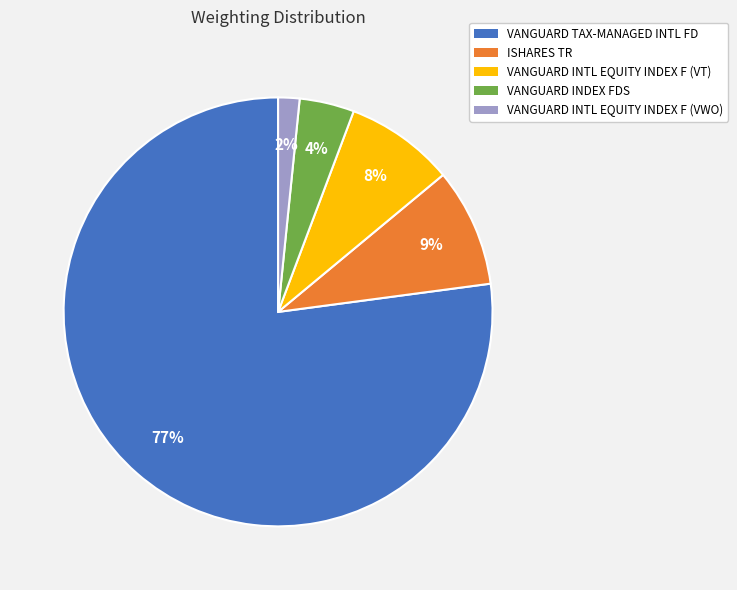

Count the number of slices in the pie.

5